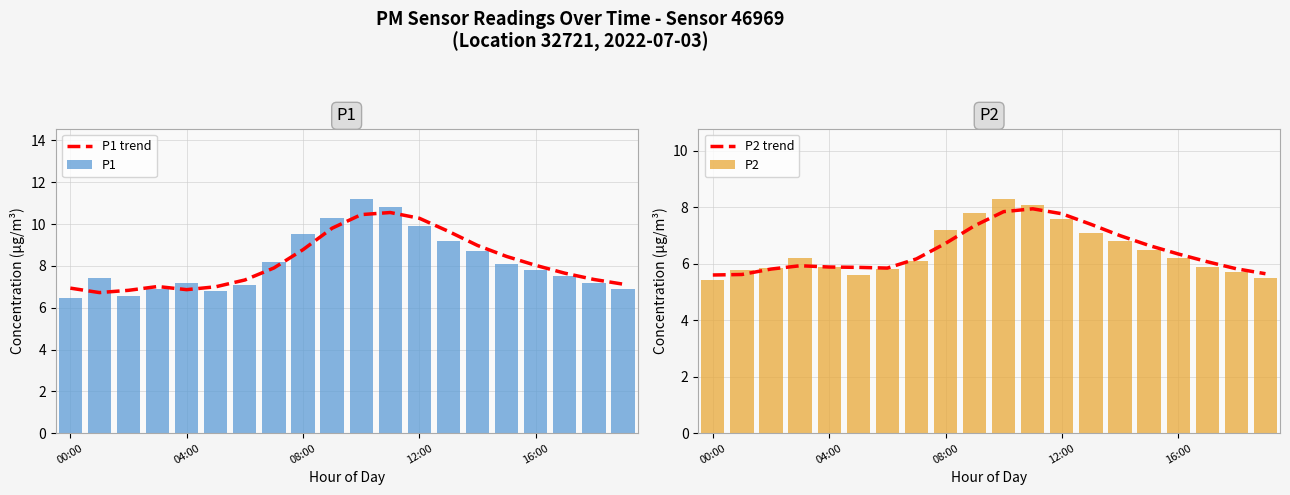

What is the maximum value shown in the chart?

11.2